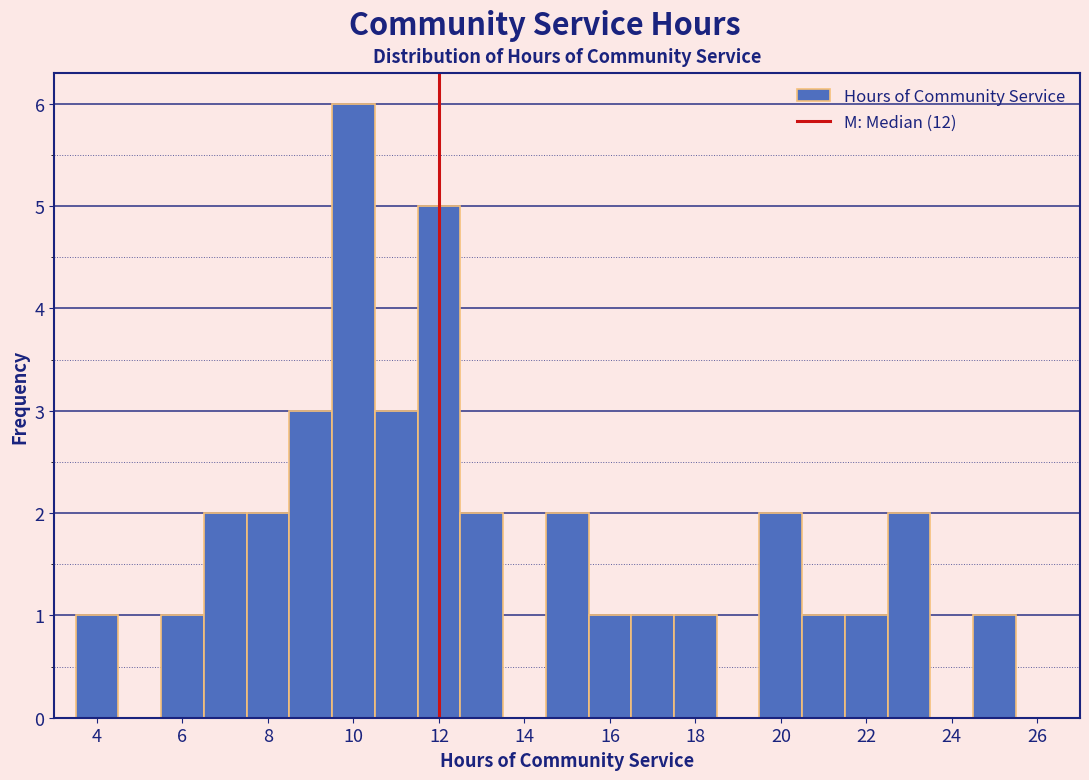

What is the height of the bar covering 15.5 to 16.5 on the x-axis? Neither the bar edges nor the heights are printed on the chart, so give them approximately, as read against the axes.

1